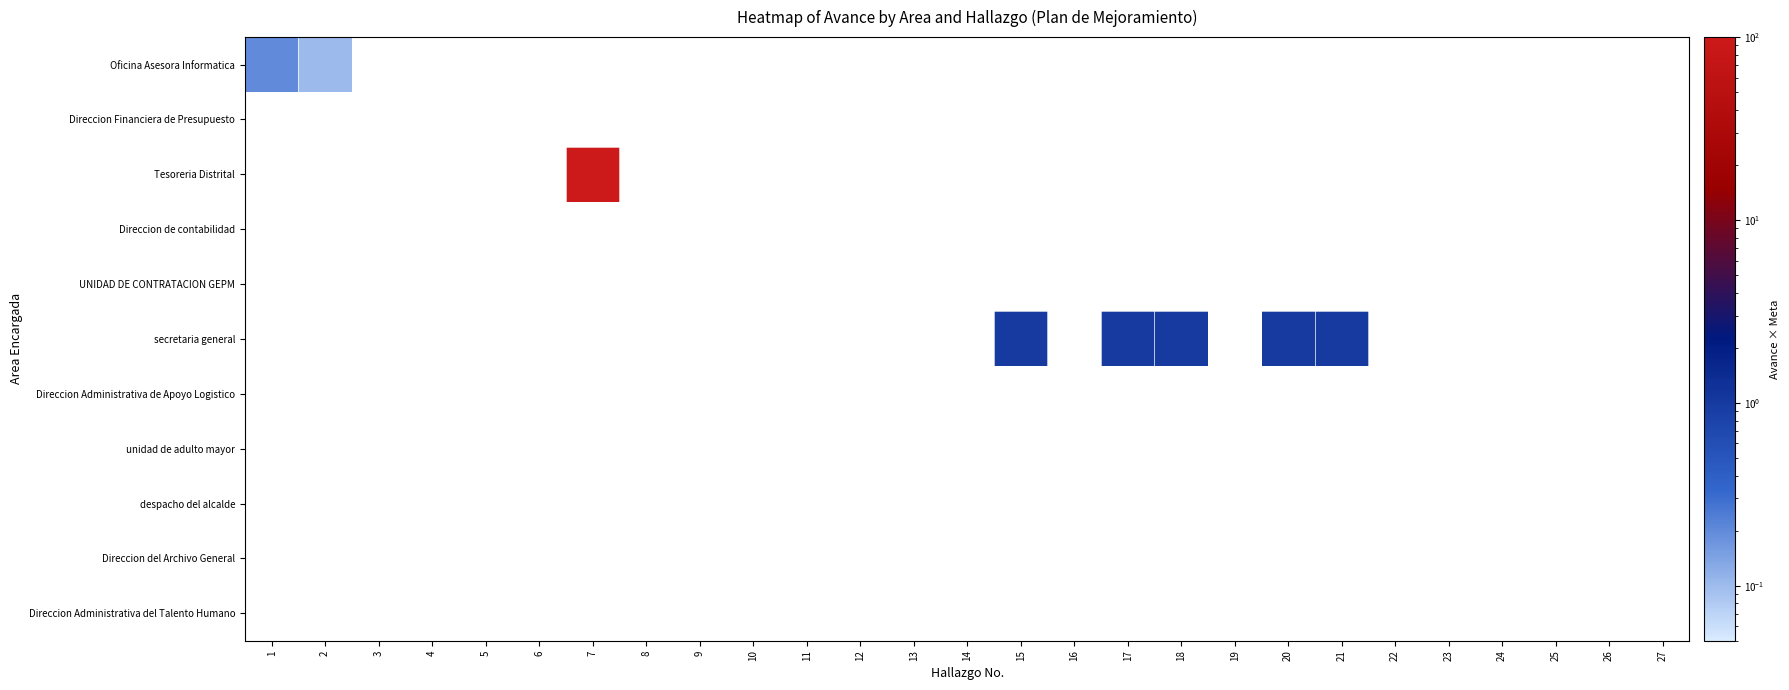

The value of Direccion Administrativa de Apoyo Logistico at 25 is 0.0. True or false?

True